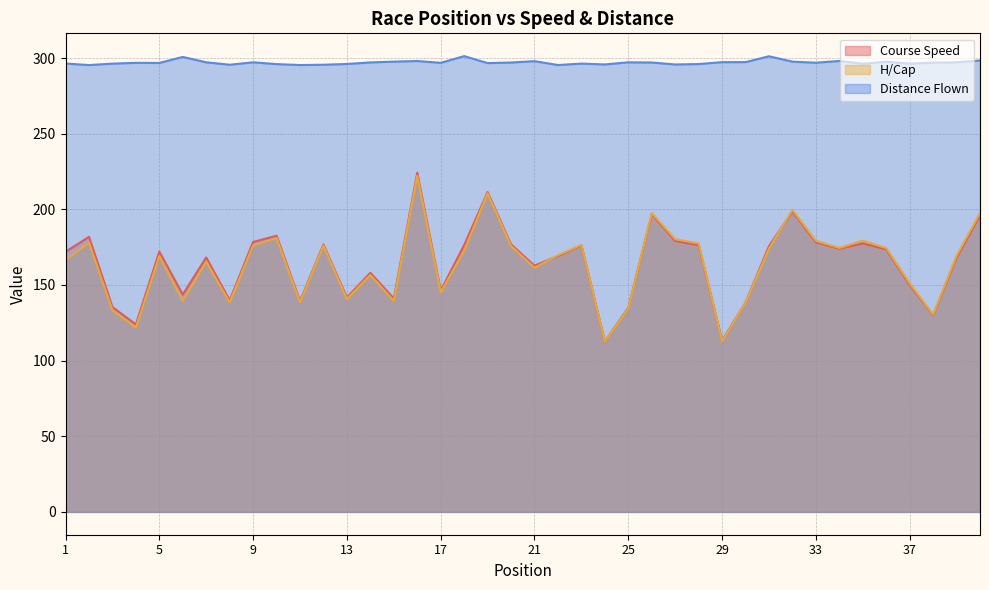

Which series has the largest total across all categories?

Distance Flown